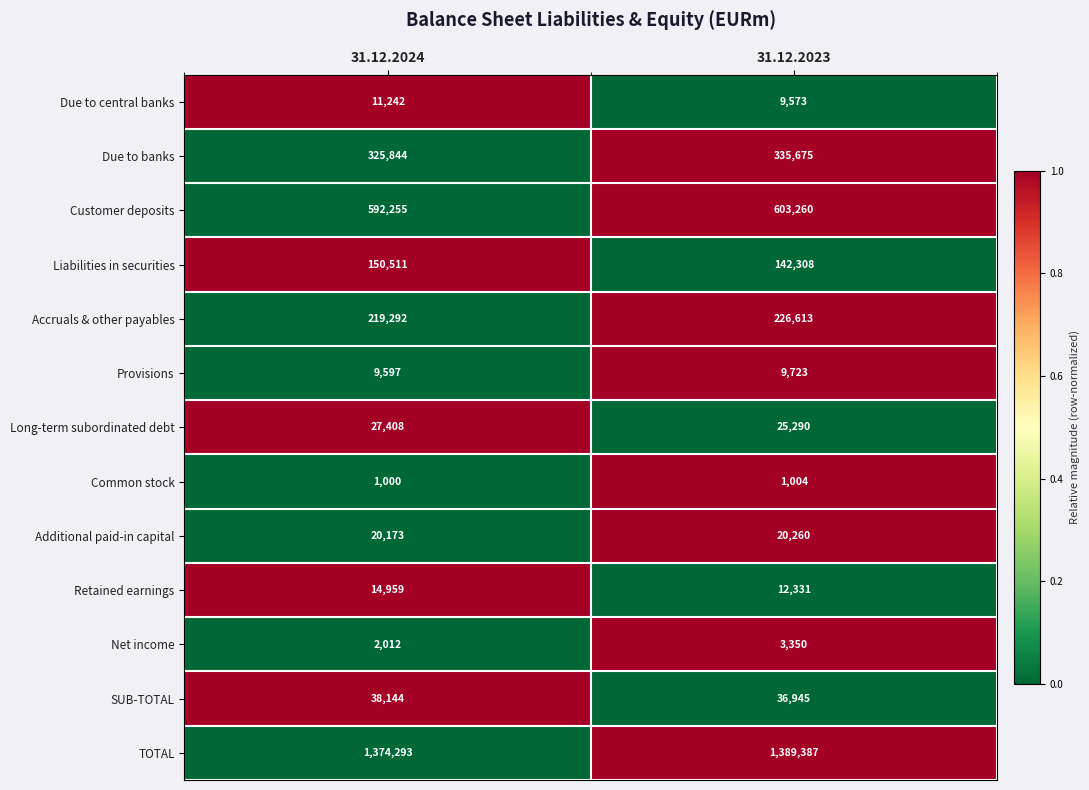

List the series in order of their peak value, lowest first.

Common stock, Net income, Provisions, Due to central banks, Retained earnings, Additional paid-in capital, Long-term subordinated debt, SUB-TOTAL, Liabilities in securities, Accruals & other payables, Due to banks, Customer deposits, TOTAL